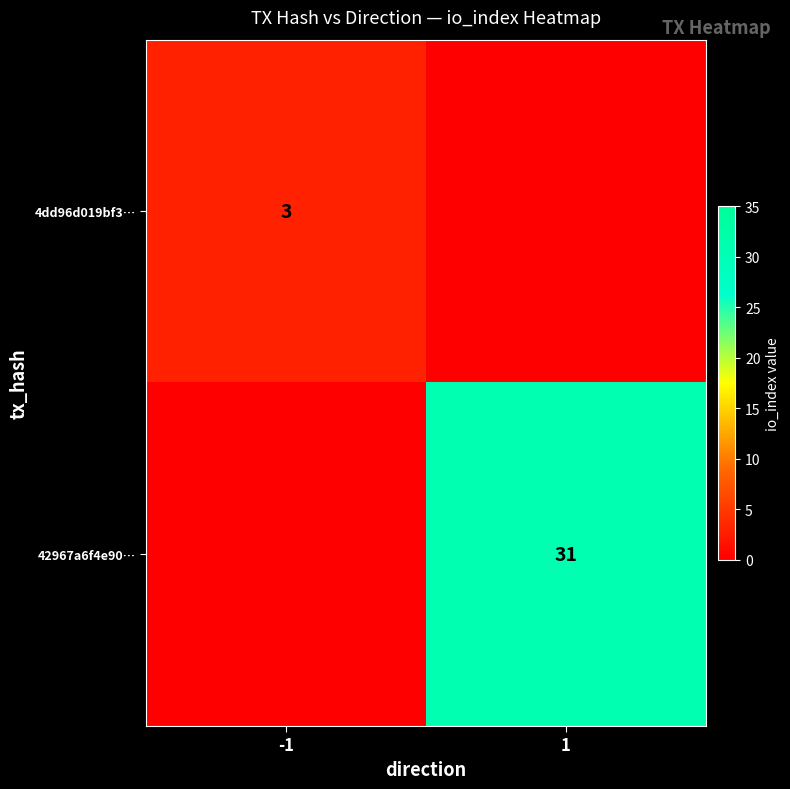

True or false: 4dd96d019bf3… has a value of 4 at -1.

False